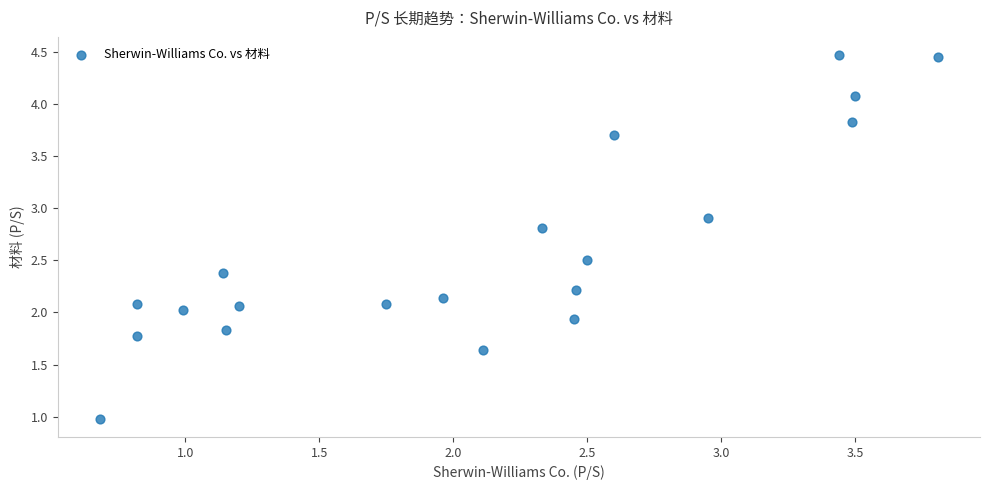

What is the range of Y values (max minus min)?

3.5